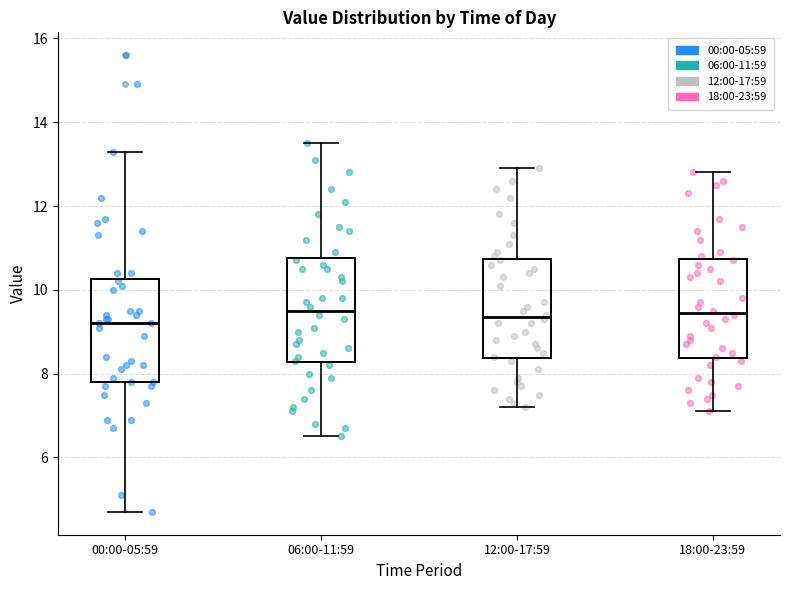

Where is the upper edge of the box for 12:00-17:59 on the y-axis? The values are not printed on the chart, so give them approximately, as read against the axis.

10.8